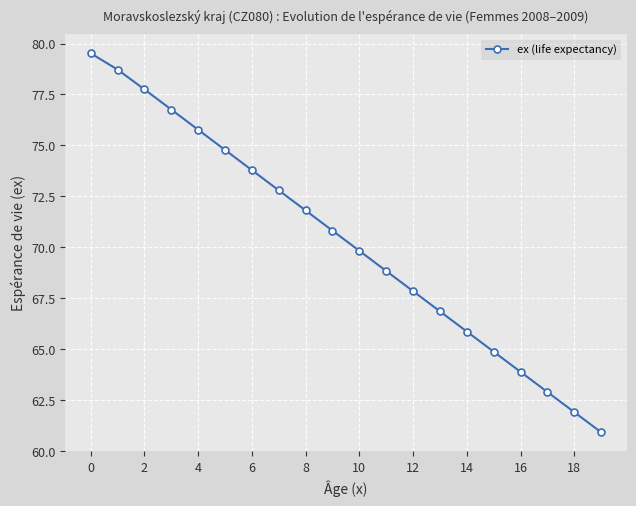

What is the maximum value shown in the chart?

79.5